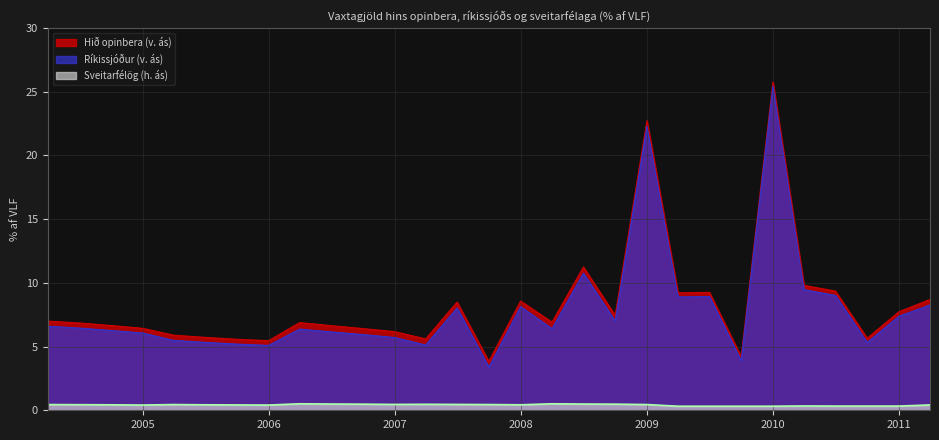

True or false: Ríkissjóður (v. ás) and Hið opinbera (v. ás) intersect in this chart.

False